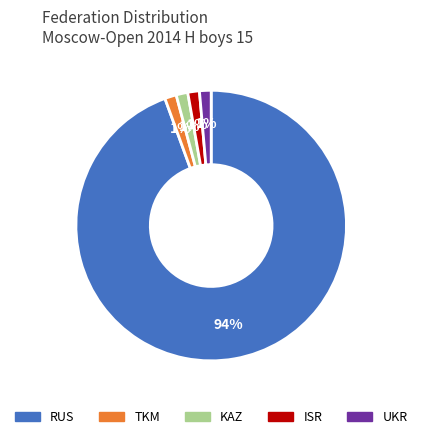

True or false: KAZ accounts for 7% of the total.

False